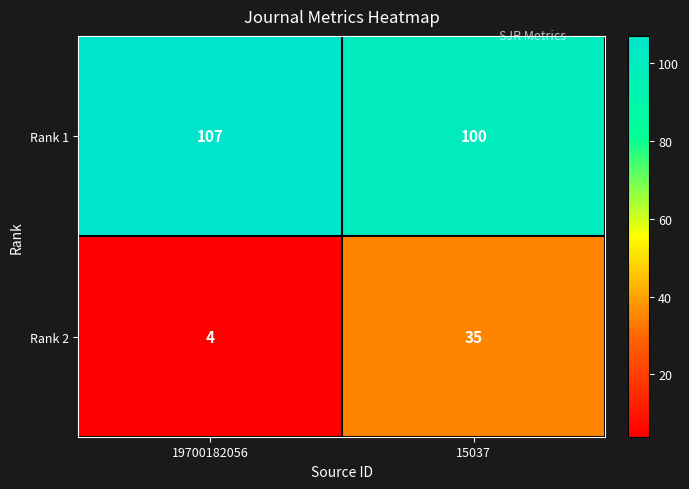

Between 19700182056 and 15037, which series saw the biggest shift?

Rank 2